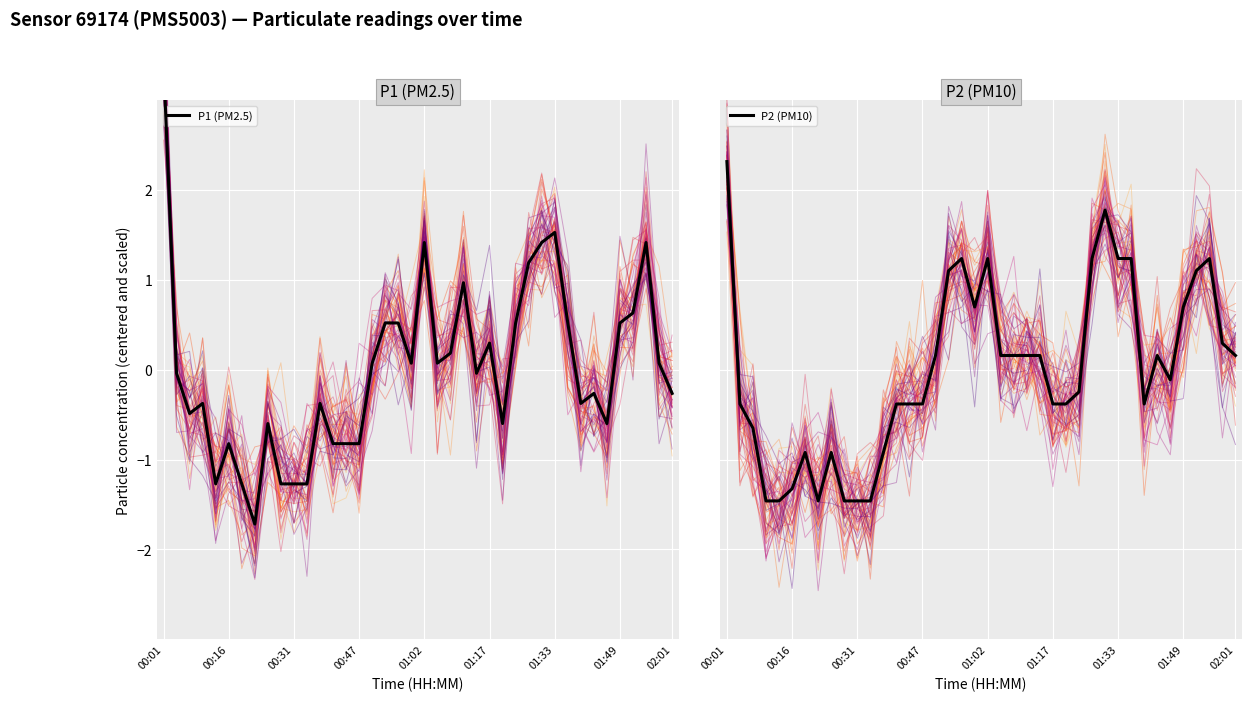

True or false: P1 (PM2.5) has more than 0 points higher than both neighbors.

True